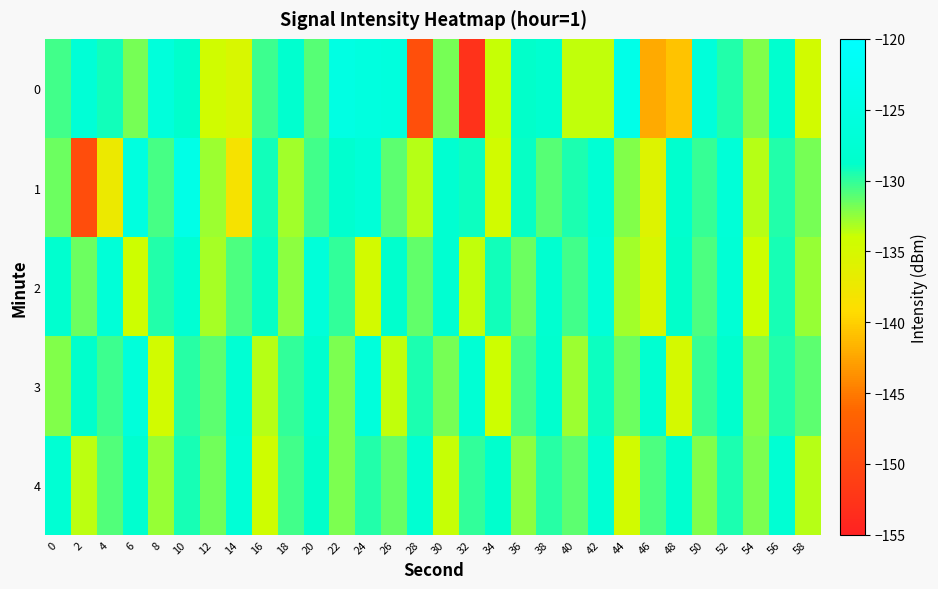

Reading right to left, list all the values displayed in this chart.

0: 58=-134.5	56=-128.2	54=-132.1	52=-129.6	50=-126.4	48=-140.8	46=-142.2	44=-123.9	42=-133.7	40=-133.7	38=-128.0	36=-128.8	34=-133.8	32=-152.8	30=-131.9	28=-149.1	26=-125.8	24=-125.5	22=-124.7	20=-131.0	18=-128.2	16=-130.3	14=-135.3	12=-134.4	10=-128.7	8=-126.2	6=-131.8	4=-129.2	2=-127.0	0=-130.5
1: 58=-131.8	56=-129.7	54=-133.5	52=-126.9	50=-130.2	48=-128.4	46=-135.8	44=-132.1	42=-127.3	40=-129.5	38=-131.0	36=-128.9	34=-134.6	32=-129.1	30=-127.8	28=-133.4	26=-131.2	24=-126.7	22=-128.3	20=-130.5	18=-132.9	16=-129.2	14=-138.5	12=-132.8	10=-124.0	8=-130.6	6=-125.3	4=-137.3	2=-149.3	0=-131.6
2: 58=-132.6	56=-129.4	54=-134.0	52=-127.2	50=-130.7	48=-128.8	46=-135.1	44=-132.9	42=-126.7	40=-130.4	38=-128.0	36=-131.6	34=-129.2	32=-133.8	30=-127.9	28=-131.3	26=-128.6	24=-134.7	22=-130.1	20=-126.5	18=-132.4	16=-128.9	14=-130.8	12=-133.1	10=-127.4	8=-129.6	6=-134.2	4=-126.8	2=-131.5	0=-128.3
3: 58=-131.1	56=-129.7	54=-132.3	52=-128.6	50=-130.2	48=-134.9	46=-127.8	44=-131.5	42=-129.1	40=-132.8	38=-128.4	36=-130.6	34=-134.2	32=-127.3	30=-131.8	28=-129.5	26=-133.7	24=-126.1	22=-131.9	20=-128.2	18=-130.0	16=-133.4	14=-127.6	12=-131.2	10=-129.8	8=-134.5	6=-126.4	4=-130.3	2=-128.7	0=-132.1
4: 58=-133.5	56=-127.6	54=-131.9	52=-129.5	50=-132.1	48=-128.3	46=-130.7	44=-134.6	42=-127.4	40=-131.2	38=-129.8	36=-132.4	34=-128.5	32=-130.1	30=-133.9	28=-127.7	26=-131.4	24=-129.6	22=-132.0	20=-128.8	18=-130.5	16=-134.3	14=-127.0	12=-131.7	10=-129.3	8=-132.7	6=-128.1	4=-130.9	2=-133.6	0=-127.5